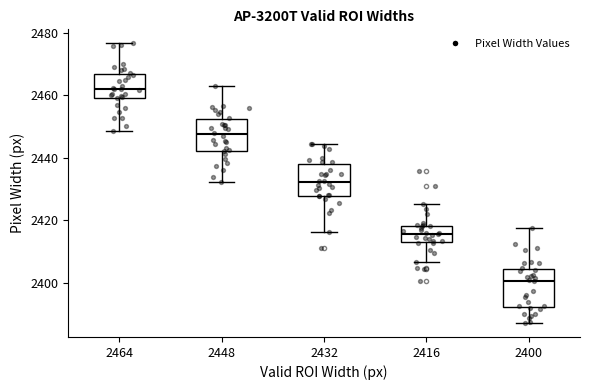

Where does the lower whisker of the box at x = 2432 end on the y-axis? The values are not printed on the chart, so give them approximately, as read against the axis.

2416